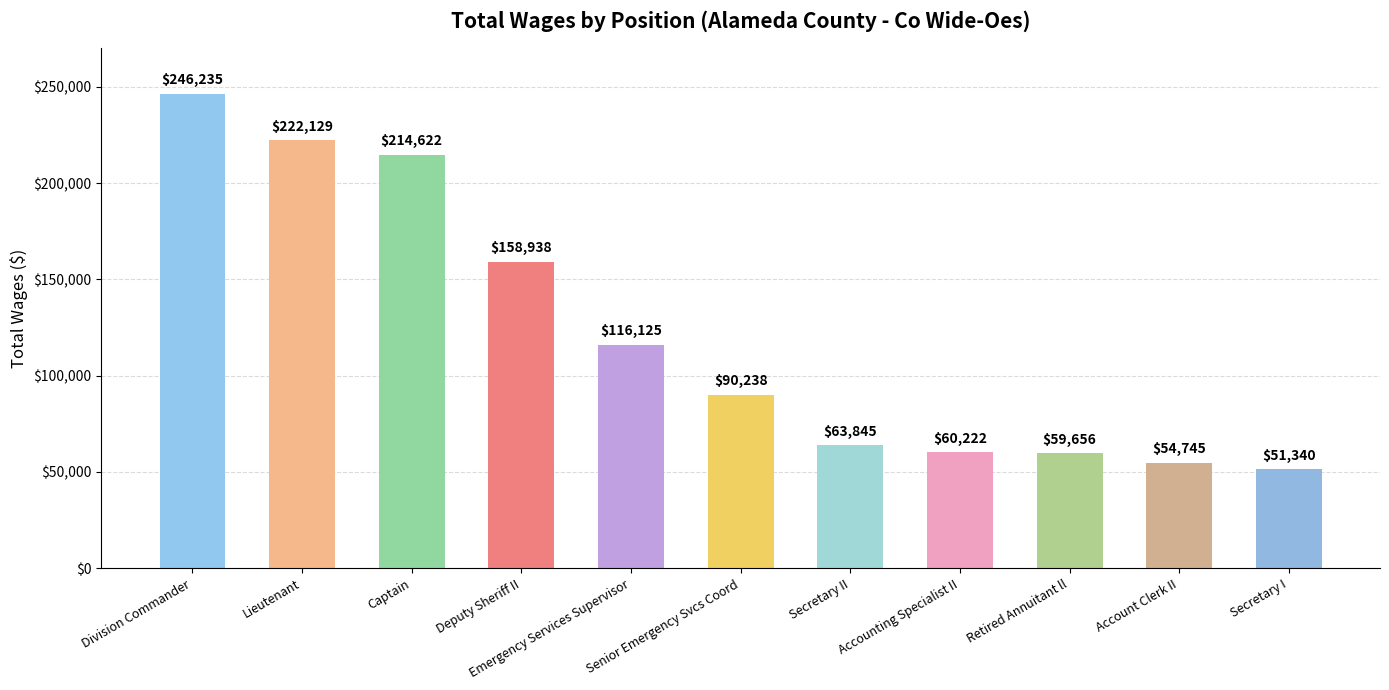

Are the bars horizontal?

No